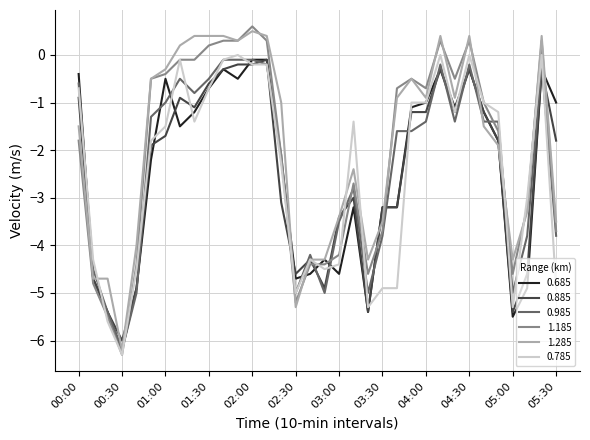

What is the maximum value shown in the chart?

0.6